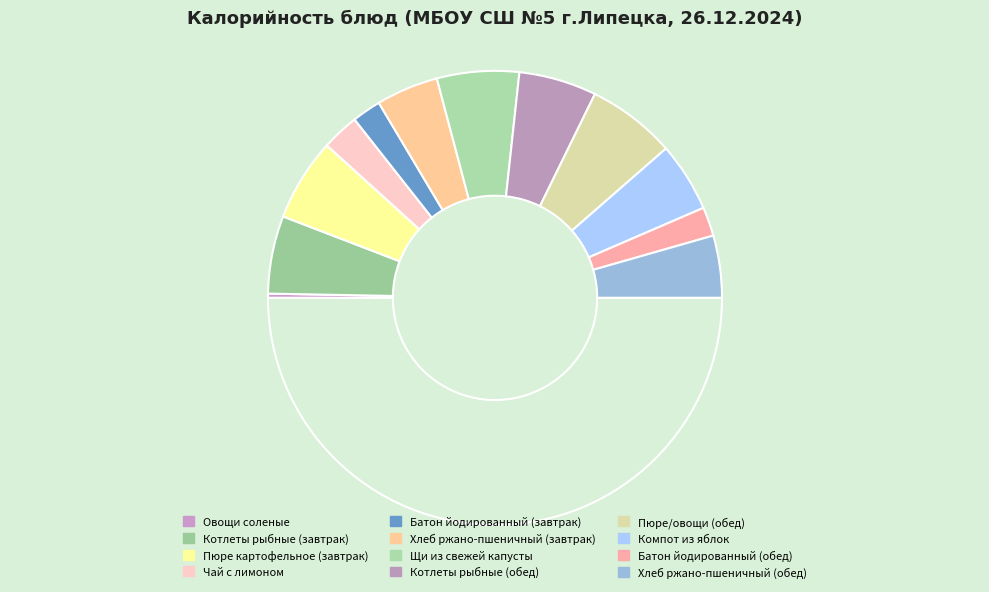

What is the smallest slice in the pie chart?

Овощи соленые